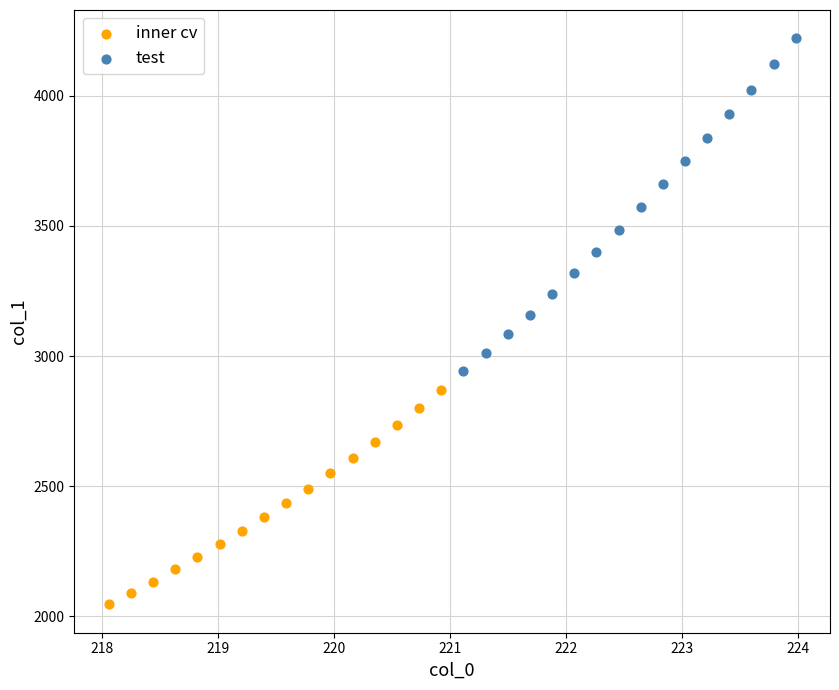

Which series reaches the maximum Y coordinate?

test